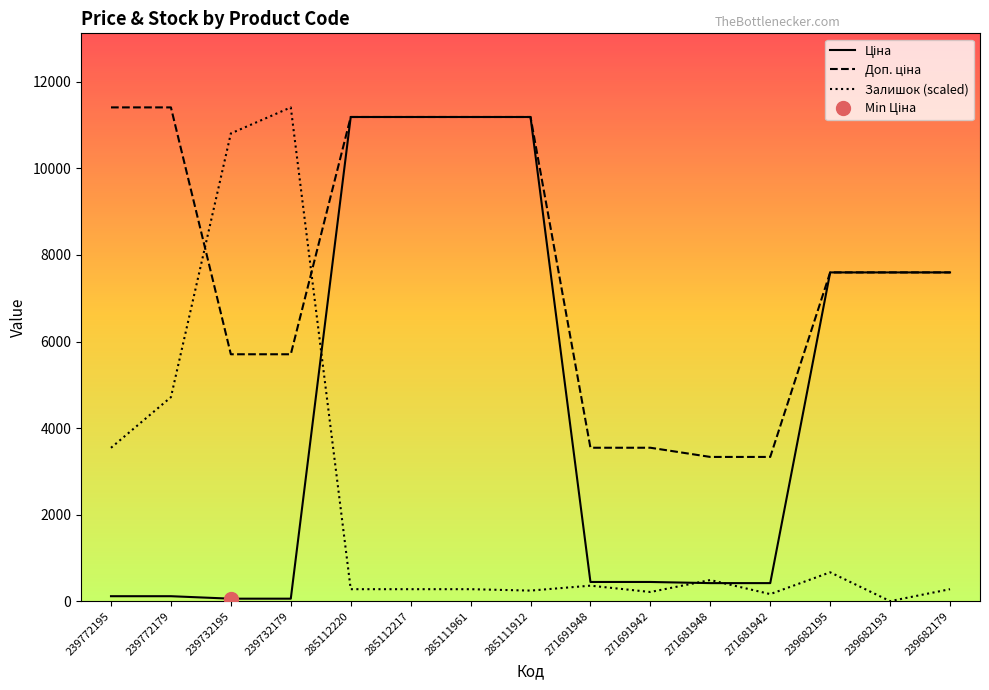

At which category is the sum across all series the highest?

285112220